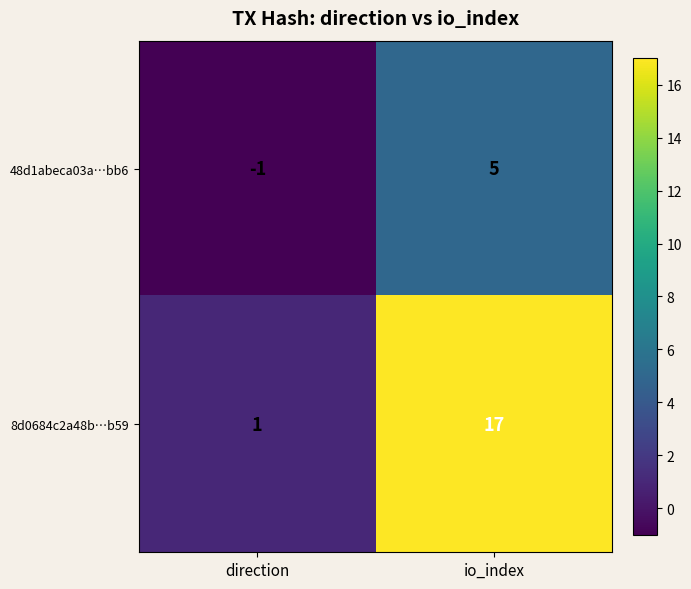

At how many categories does at least one series exceed 2?

1